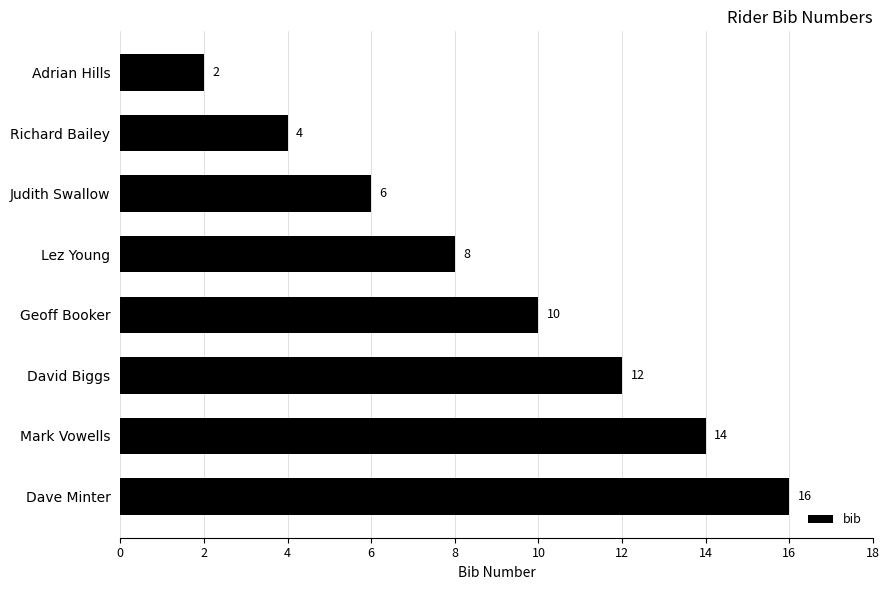

True or false: the data shows 9 at Judith Swallow.

False